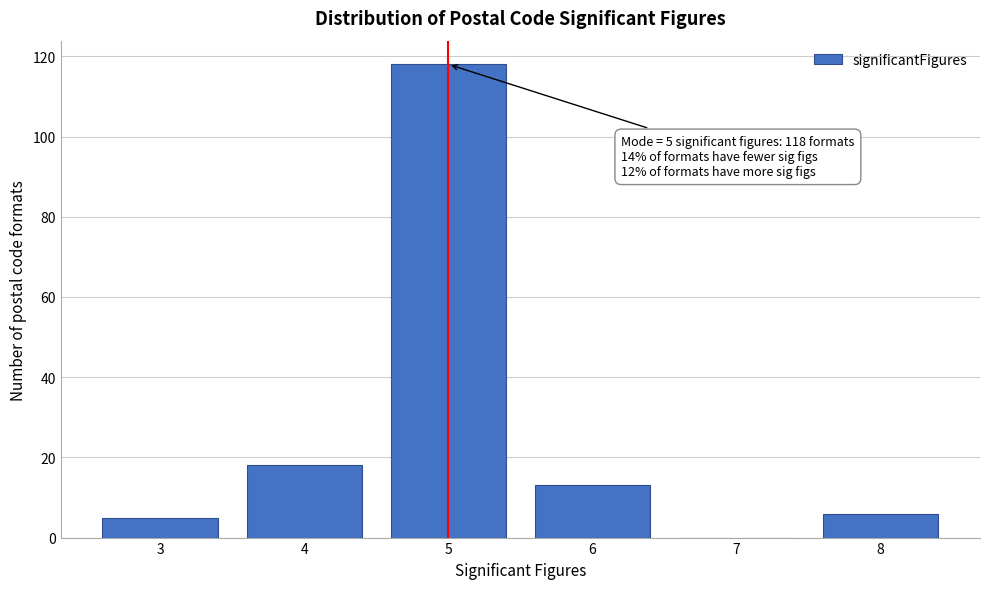

Reading right to left, extract all data points from this chart.

8=6	7=0	6=13	5=118	4=18	3=5